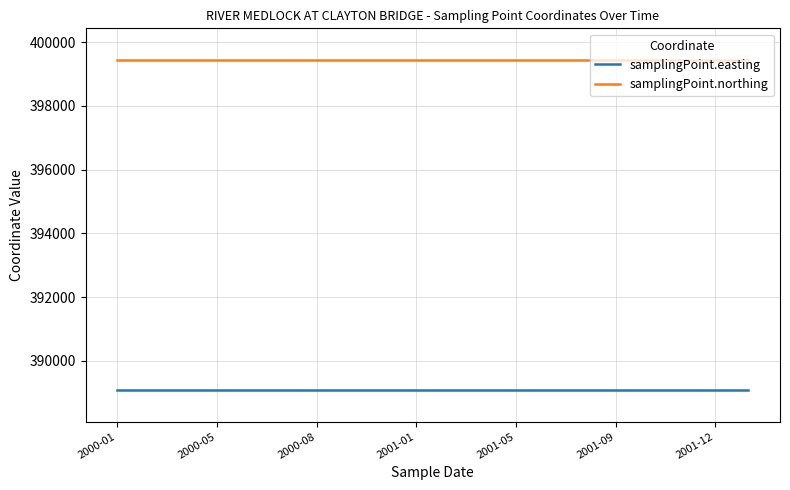

What is the smallest value displayed?

389097